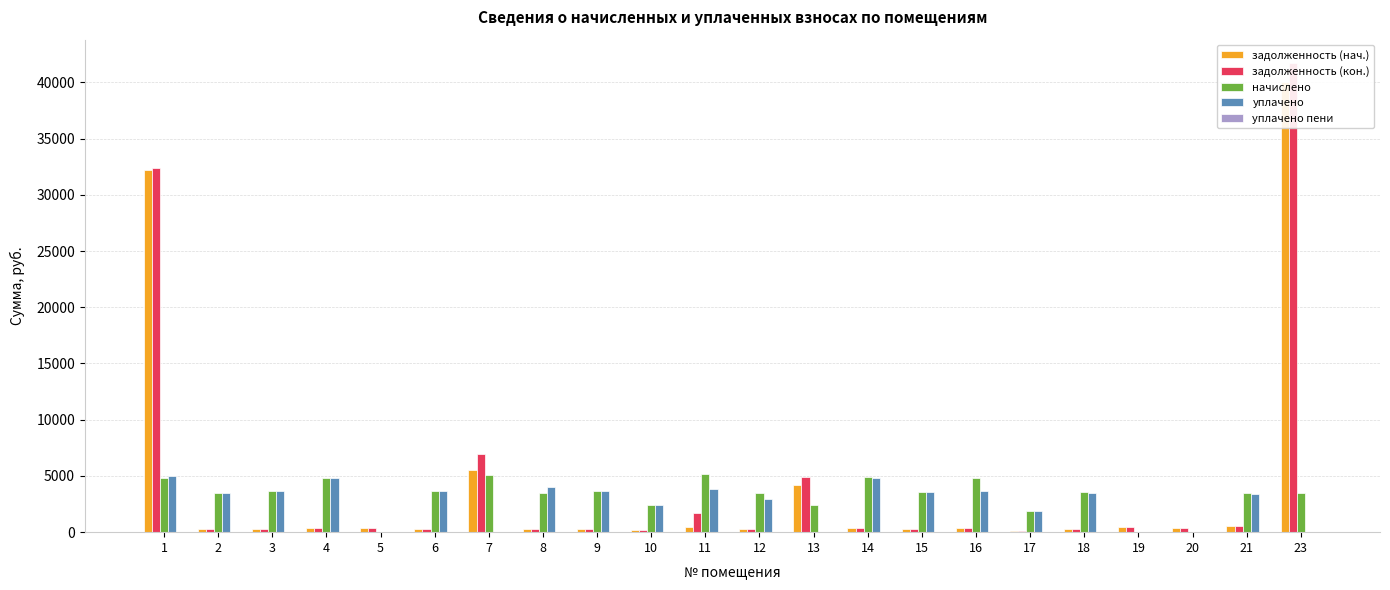

The задолженность (нач.) series shows 32228.5 at 1. True or false?

True